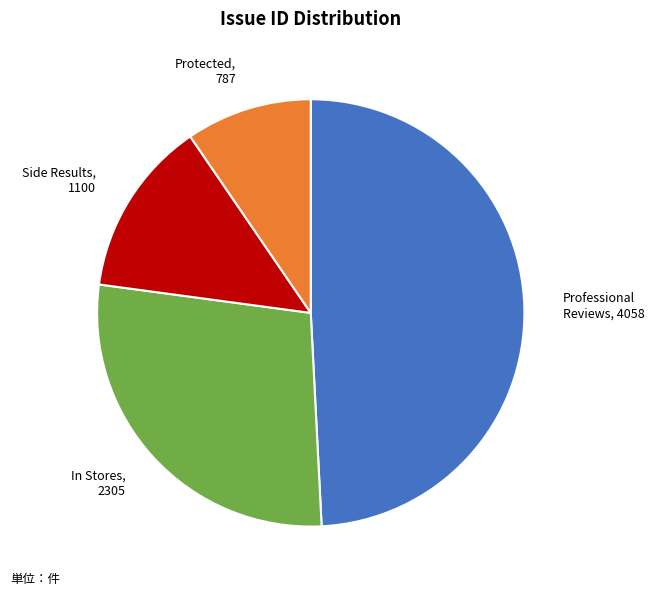

Does any single category account for the majority?

No